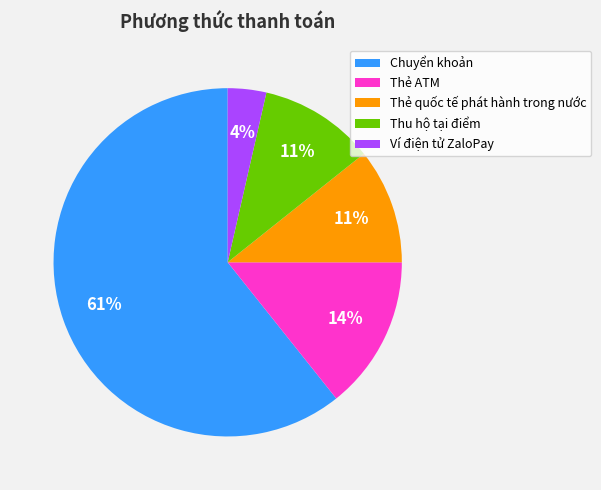

Is it true that Thẻ quốc tế phát hành trong nước is 11% of the pie?

True